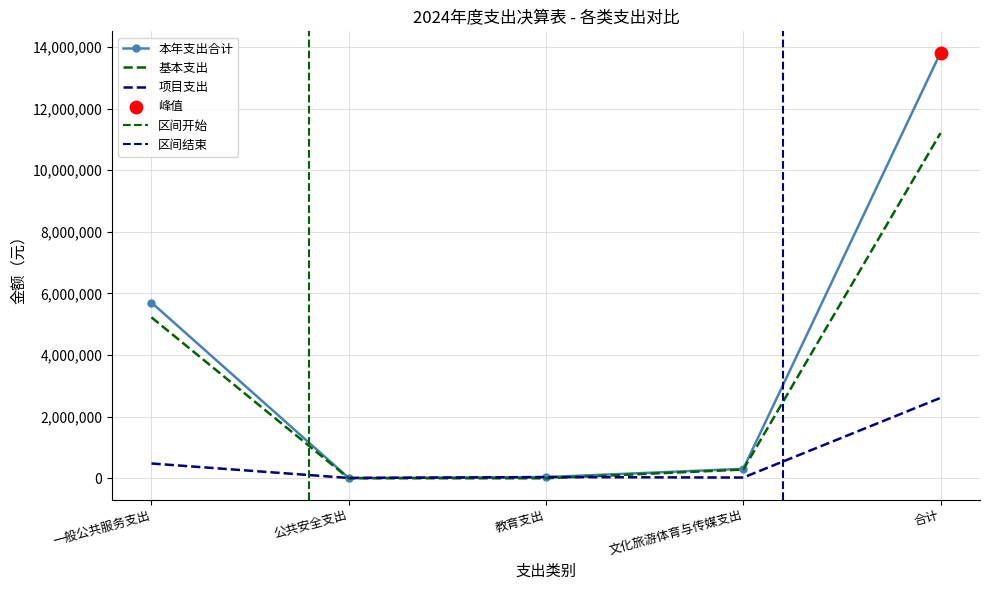

At how many categories does at least one series exceed 11177792?

1